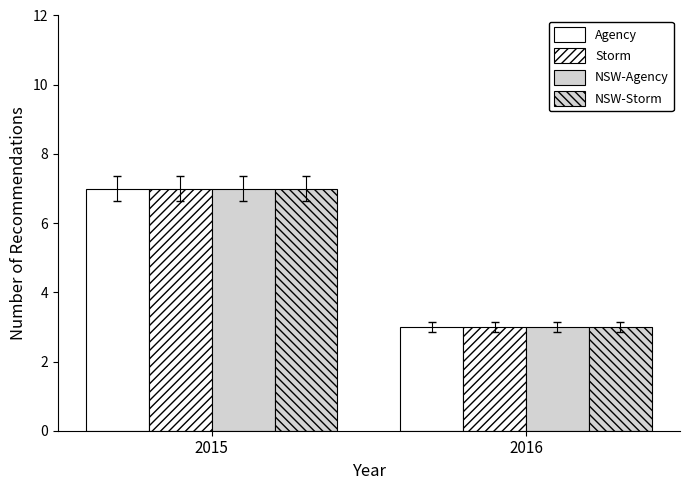

What is the sum of all NSW-Storm values?

10